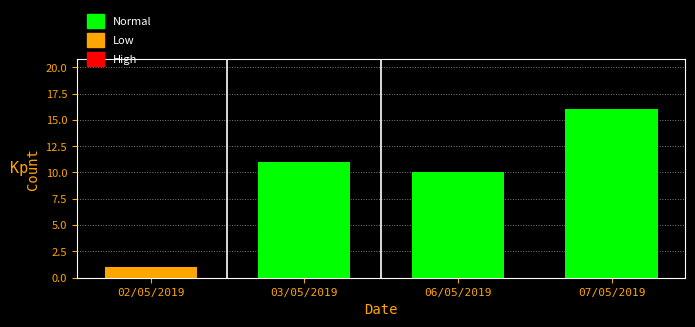

Reading left to right, extract all data points from this chart.

02/05/2019=1	03/05/2019=11	06/05/2019=10	07/05/2019=16